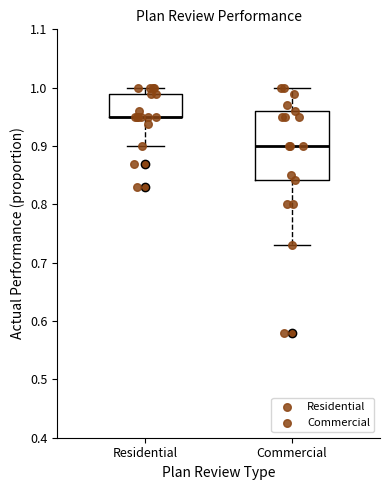

Reading left to right, read every box against the y-axis: the position of its median line, the range the box covers, and the ends of its whiskers. The values are not printed on the chart, so give them approximately, as read against the axis.

Residential: median 0.95 (drawn on the box's lower edge), box 0.95 to 0.99, whiskers 0.90 to 1.00
Commercial: median 0.90, box 0.84 to 0.96, whiskers 0.73 to 1.00